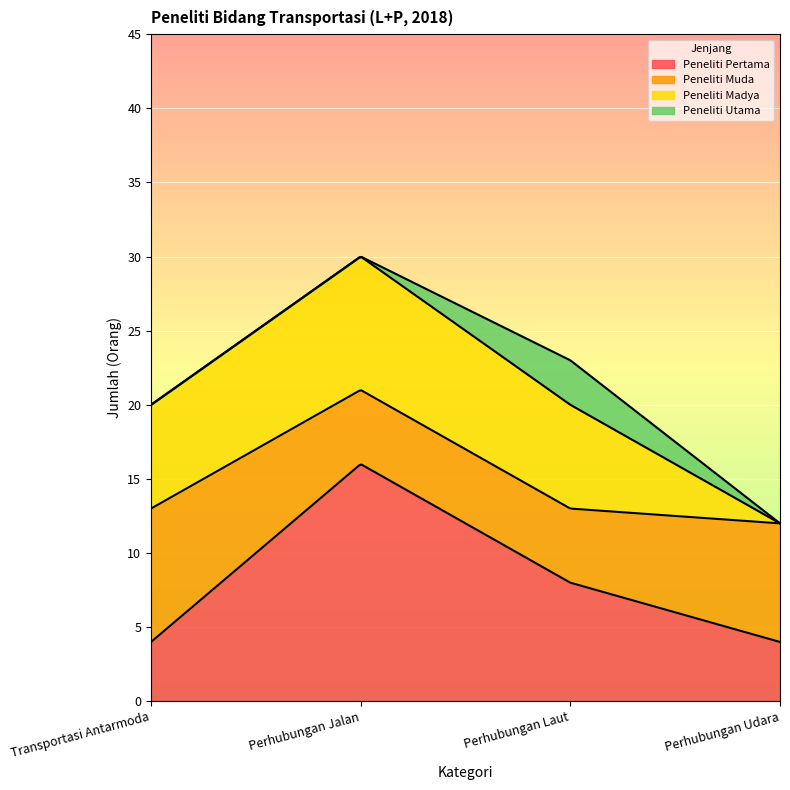

Reading left to right, list all the values displayed in this chart.

Peneliti Pertama: Transportasi Antarmoda=4	Perhubungan Jalan=16	Perhubungan Laut=8	Perhubungan Udara=4
Peneliti Muda: Transportasi Antarmoda=9	Perhubungan Jalan=5	Perhubungan Laut=5	Perhubungan Udara=8
Peneliti Madya: Transportasi Antarmoda=7	Perhubungan Jalan=9	Perhubungan Laut=7	Perhubungan Udara=0
Peneliti Utama: Transportasi Antarmoda=0	Perhubungan Jalan=0	Perhubungan Laut=3	Perhubungan Udara=0